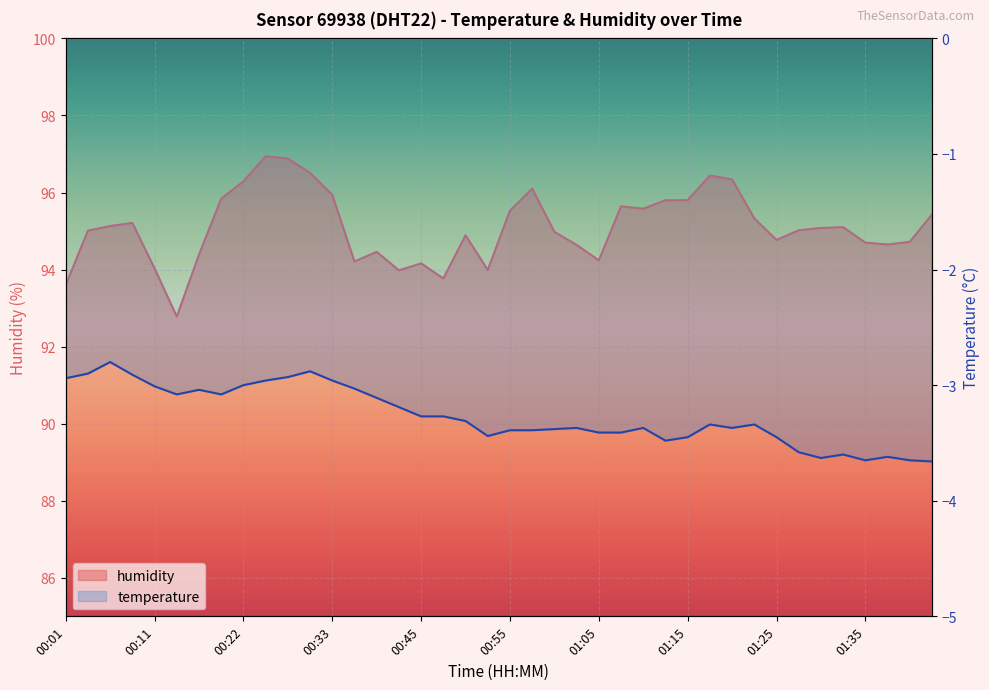

What is the difference between the values at 00:31 and 00:17?

2.1